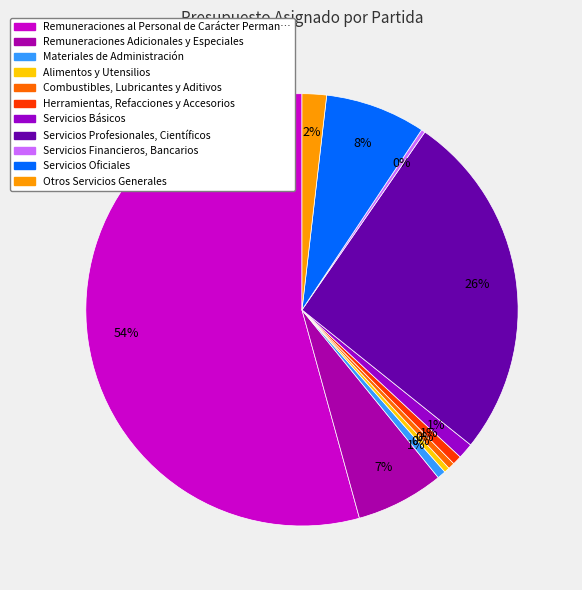

Count the number of slices in the pie.

11